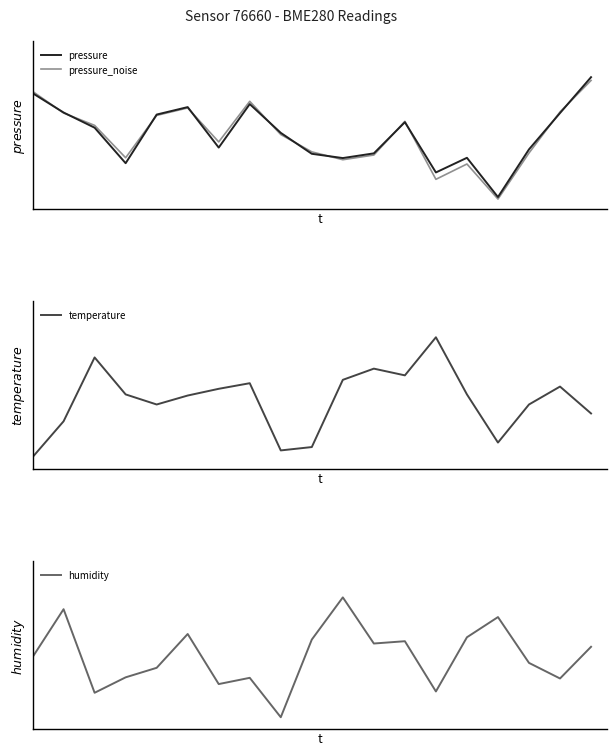

The value of pressure_noise at 15 is -0.0. True or false?

True